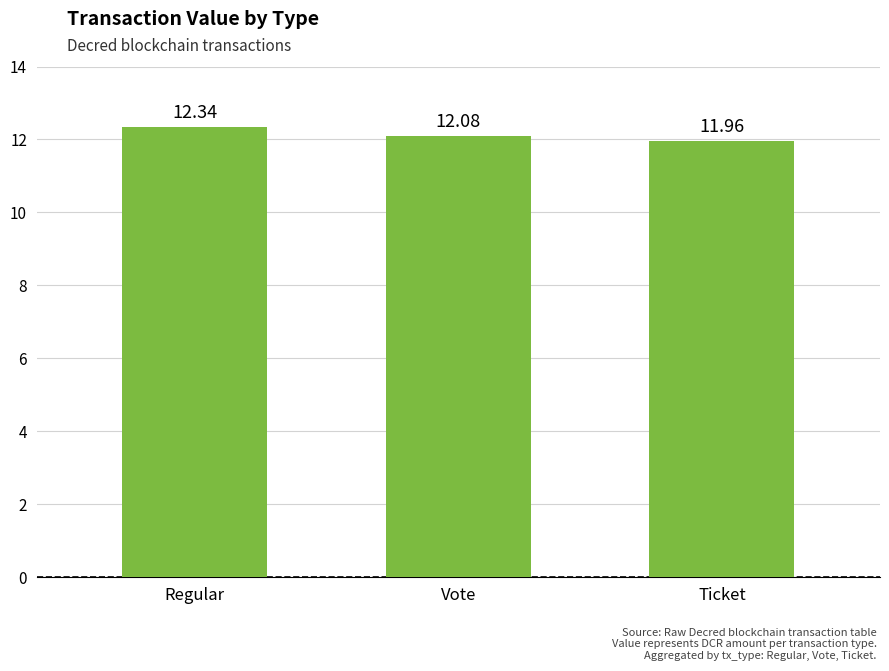

Which label corresponds to the smallest value in the chart?

Ticket